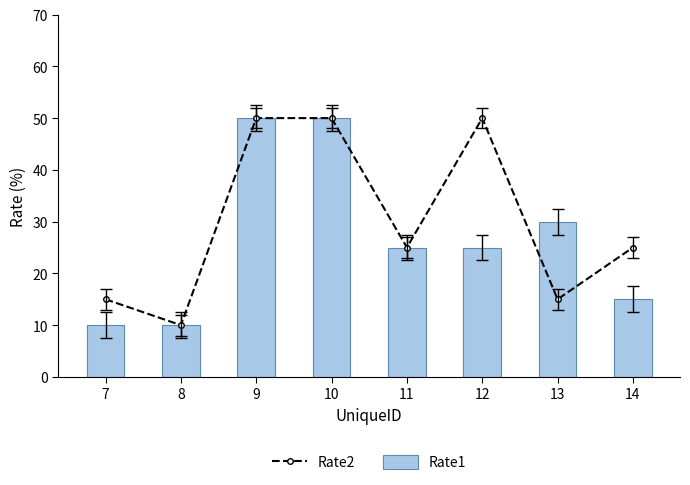

What is the value of the Rate2 bar at the 5th from the left?

25